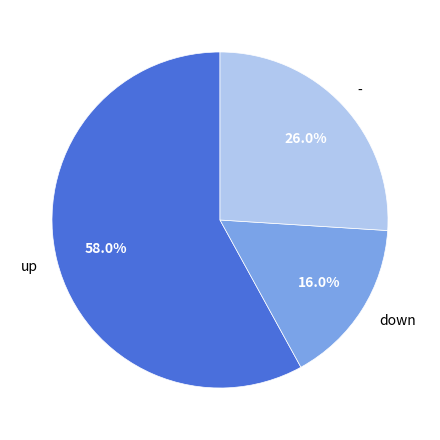

Does down account for over 50% of the chart?

No